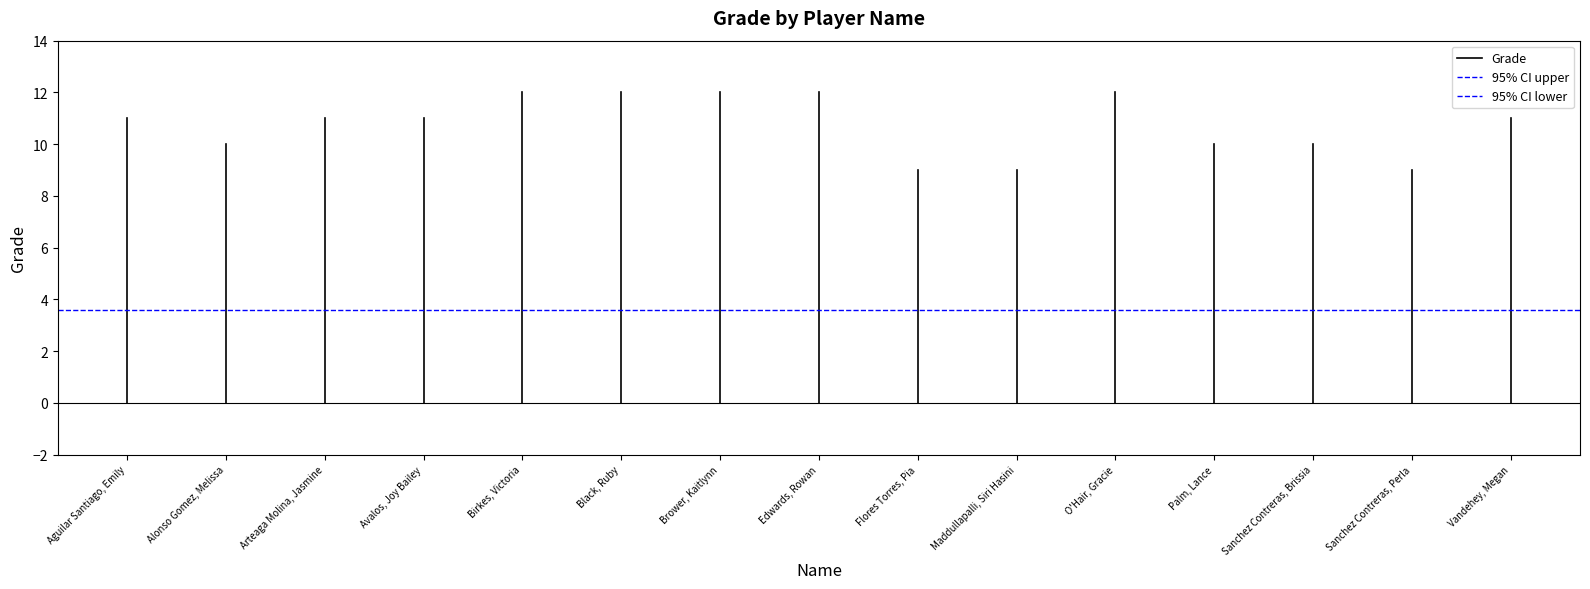

Rank the series by their average value, from highest to lowest.

Grade, 95% CI upper, 95% CI lower